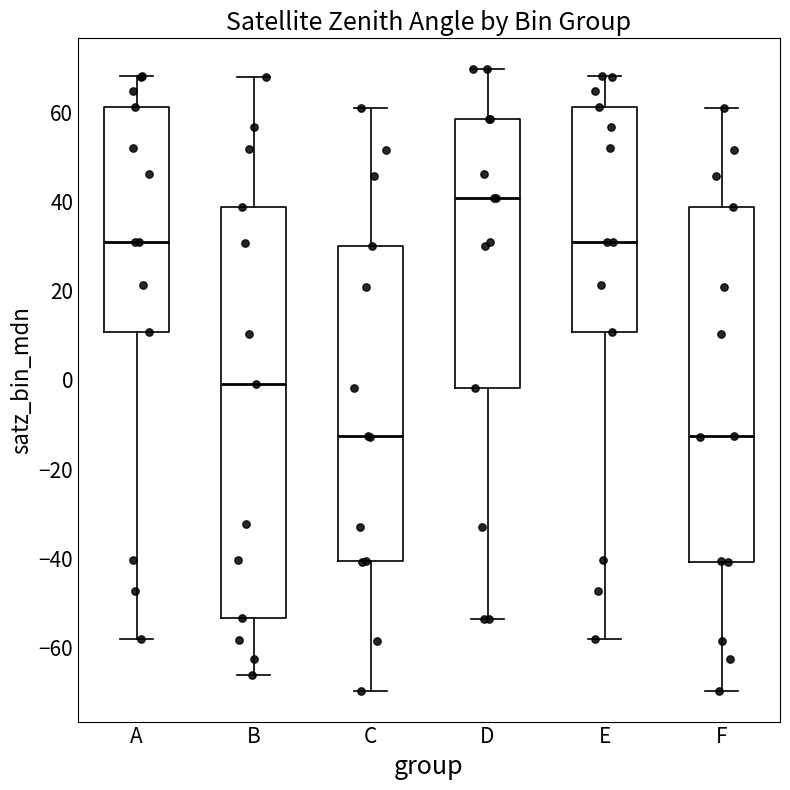

Which box has the highest median line?

D